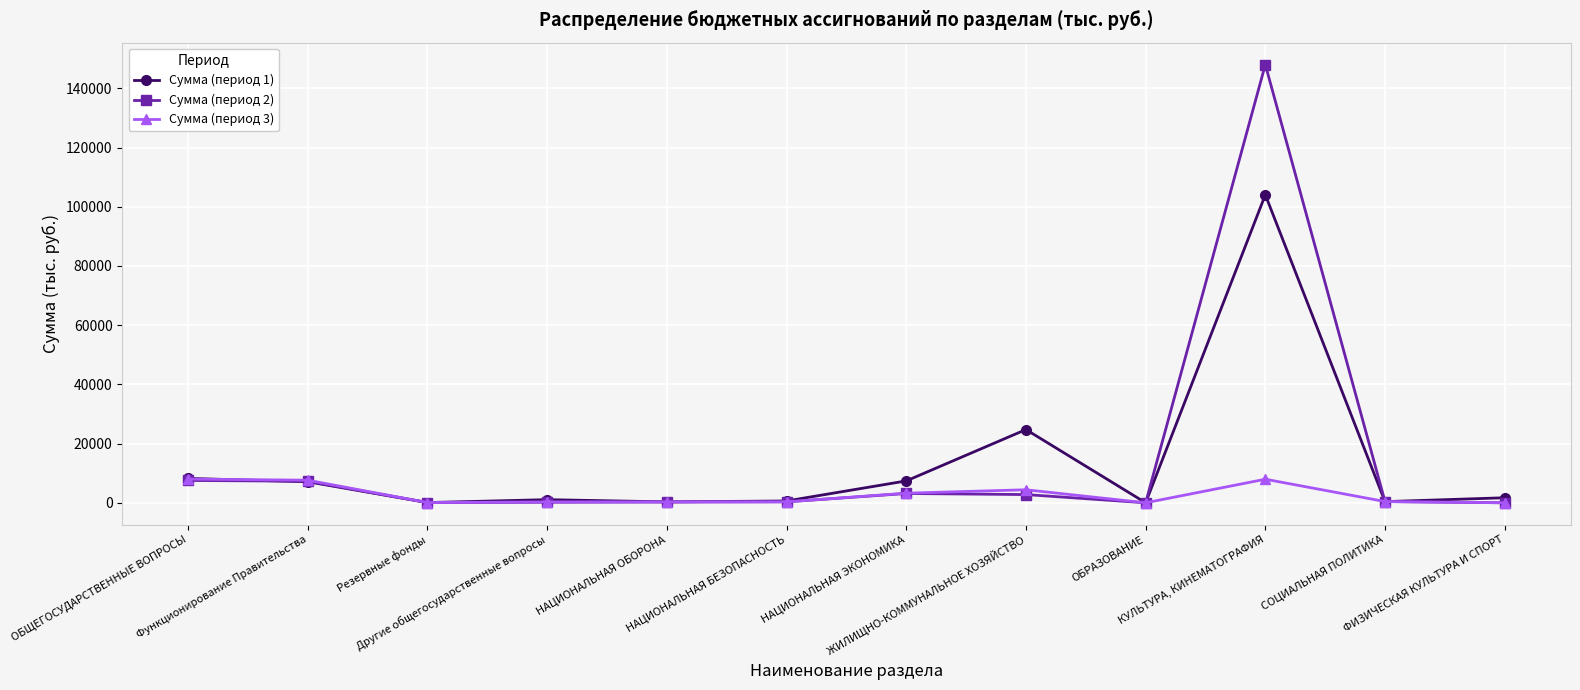

Which series has the widest spread of values?

Сумма (период 2)